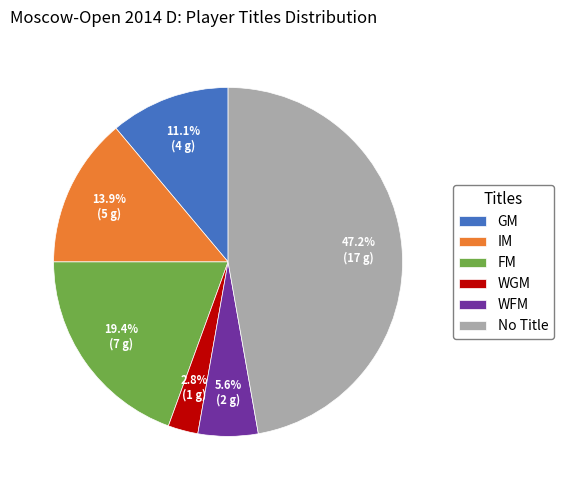

Which slice is the largest?

No Title